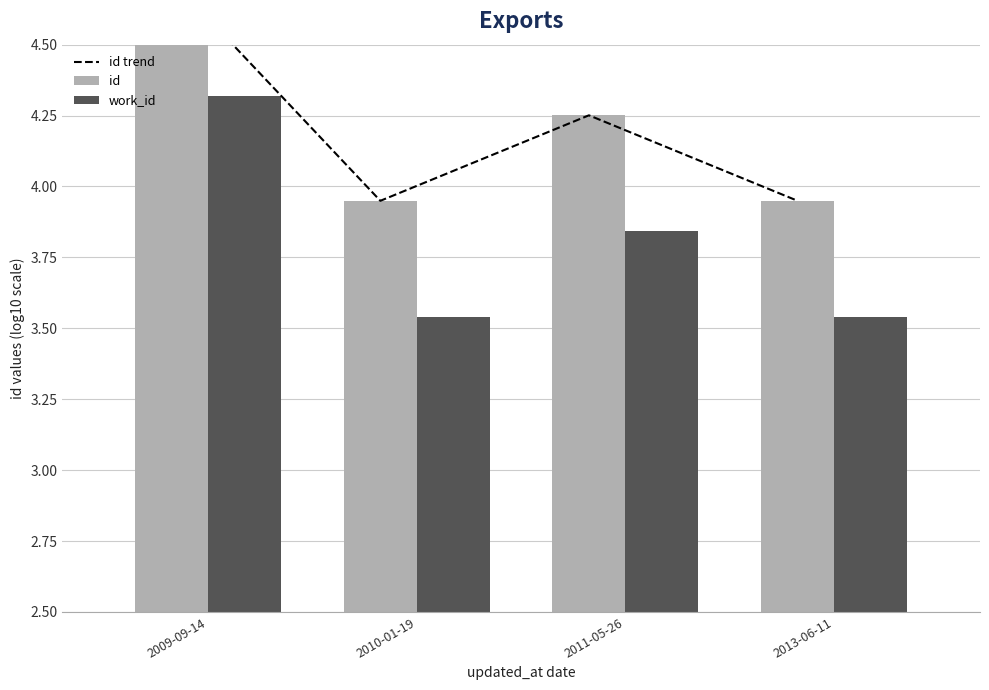

Reading left to right, extract all data points from this chart.

id trend: 4.7	3.9	4.3	3.9
id: 4.7	3.9	4.3	3.9
work_id: 4.3	3.5	3.8	3.5